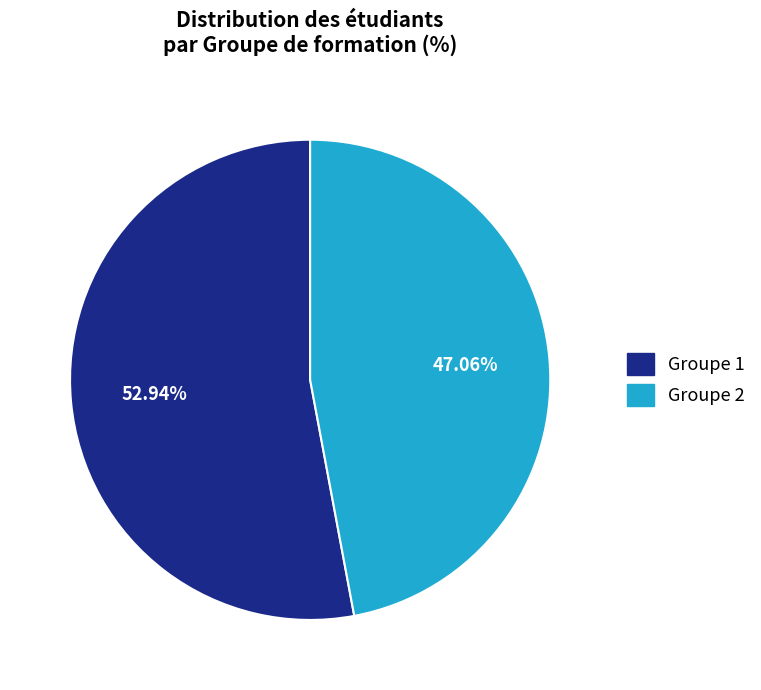

Which slice is the largest?

Groupe 1